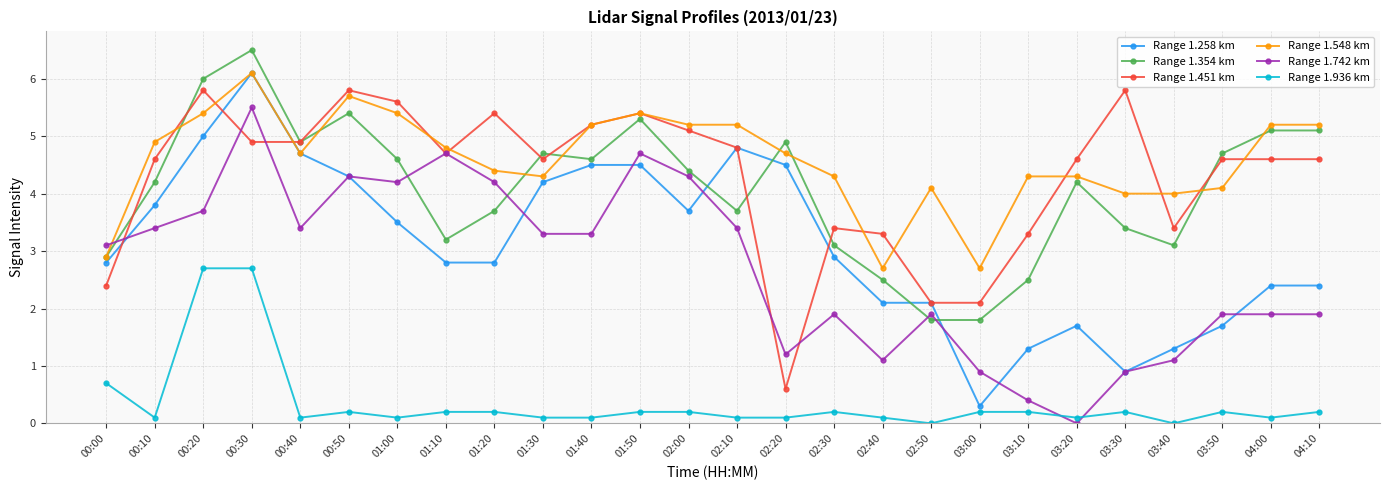

What is the value of the Range 1.548 km point at the 24th from the left?

4.1